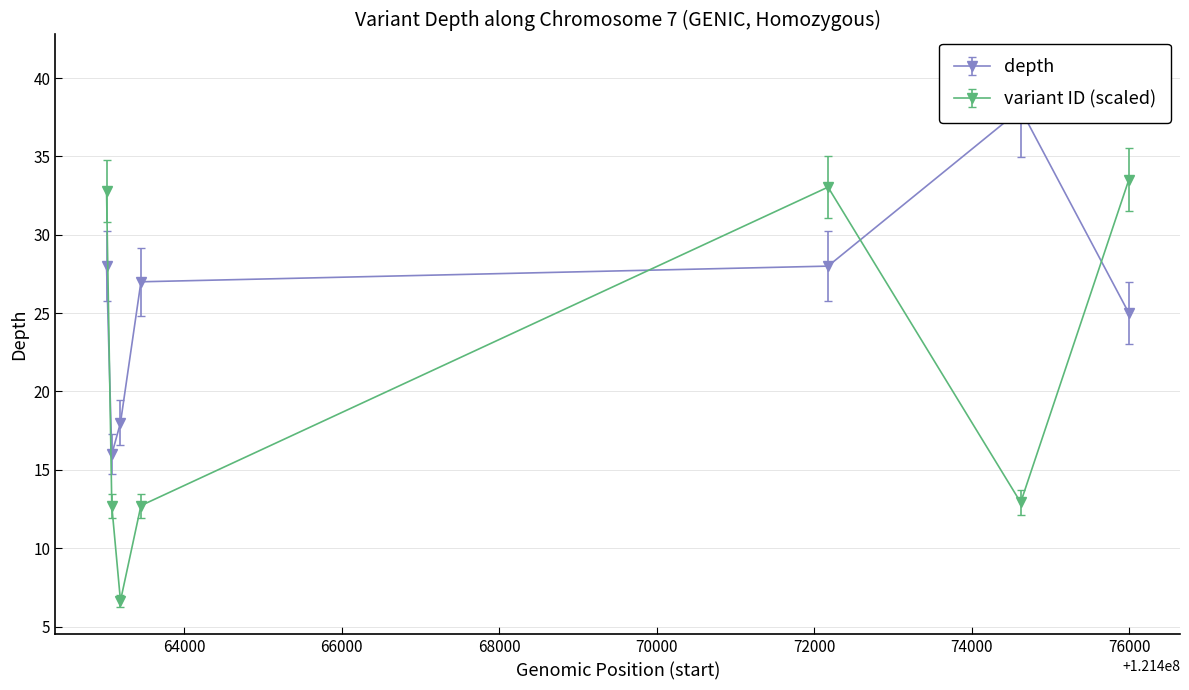

At which category does the data reach its first local peak?

121474623